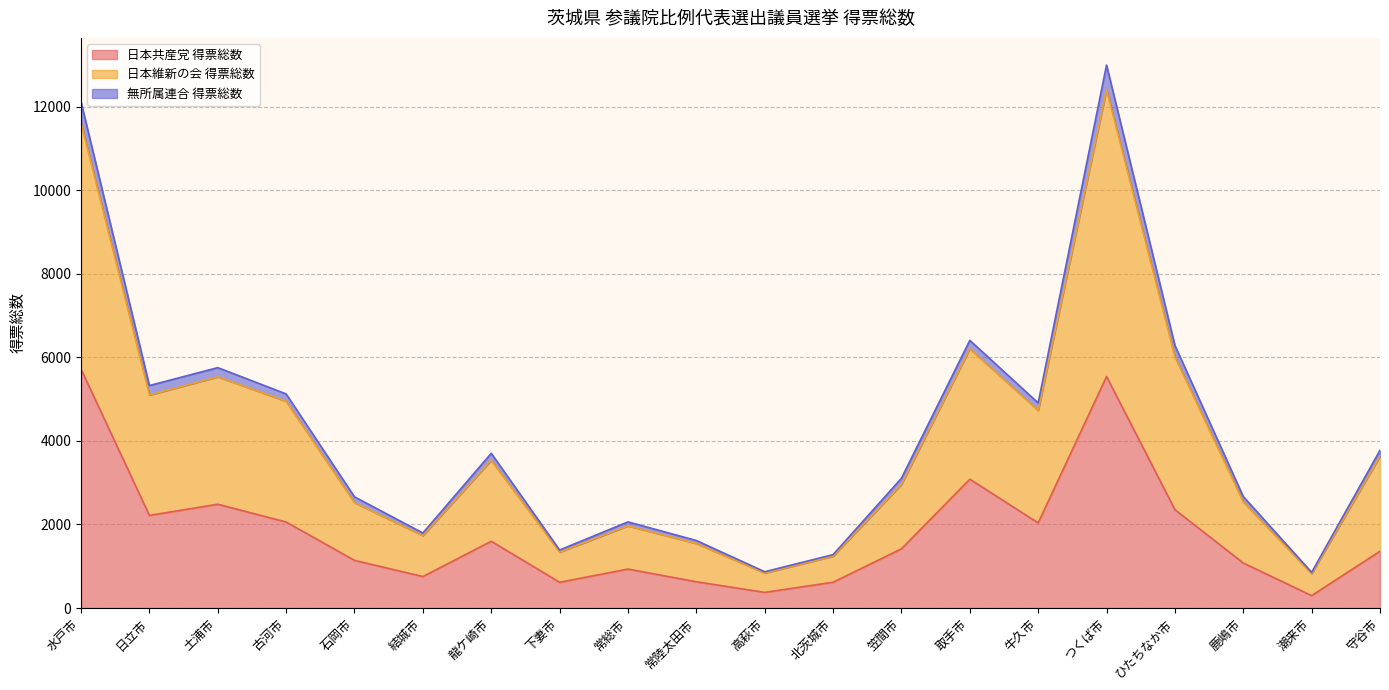

How many data points in 無所属連合 得票総数 are above 3536?

10